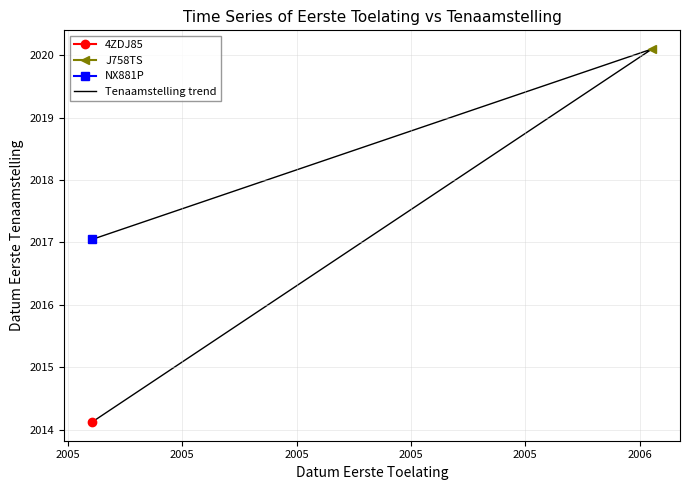

Where is the data nearest to the value 20171114?

2005